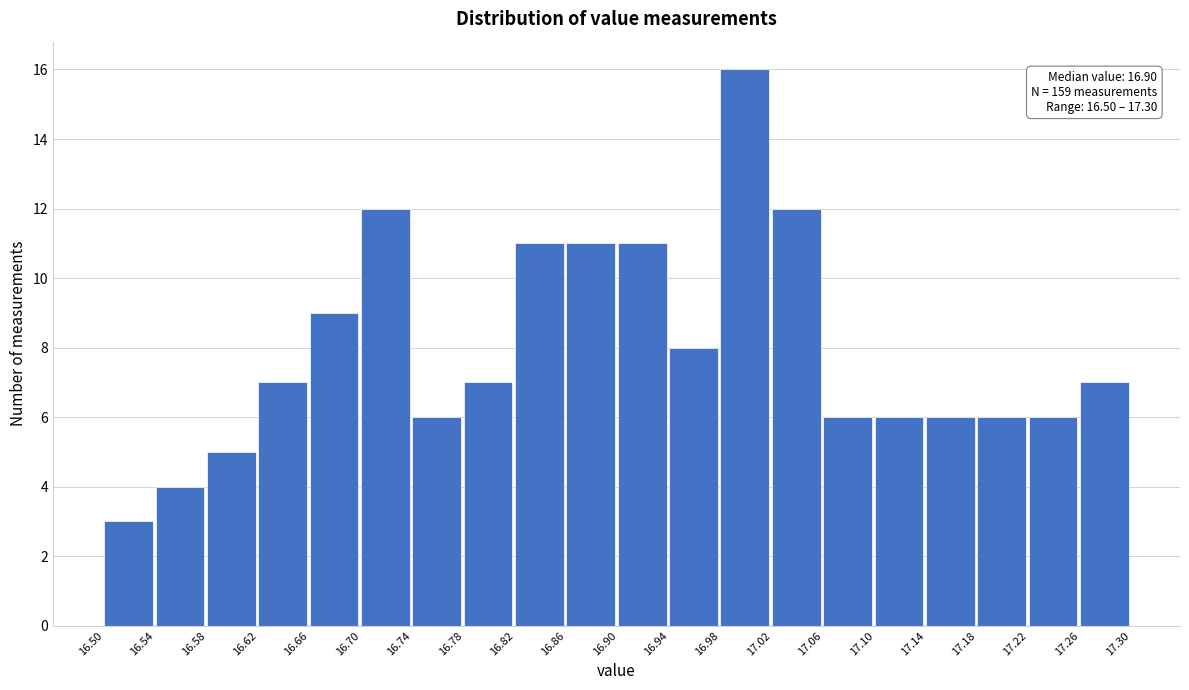

Which range on the x-axis has the tallest bar?

16.98 to 17.02